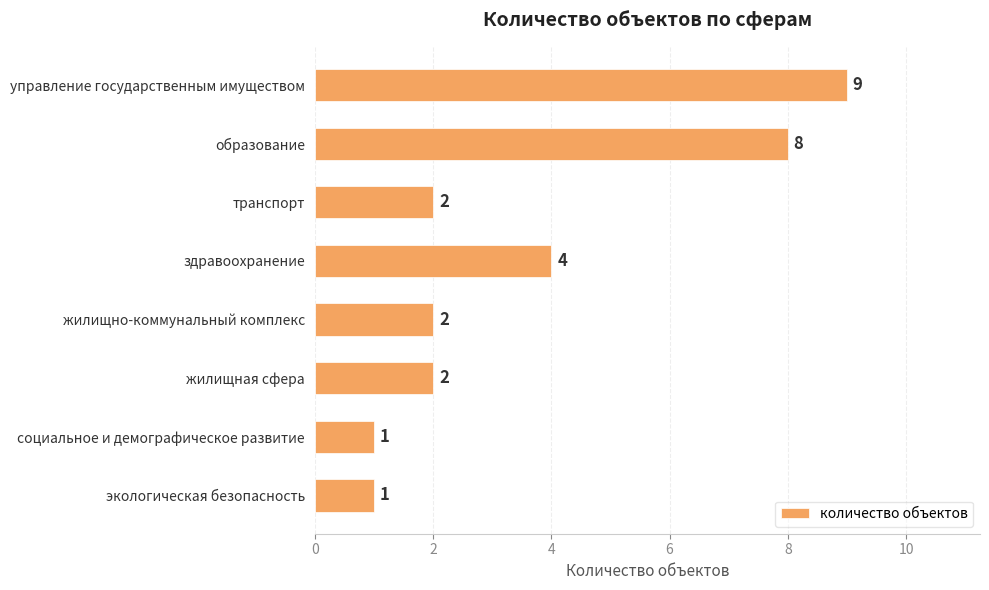

Reading top to bottom, transcribe all the data shown in this chart.

управление государственным имуществом=9	образование=8	транспорт=2	здравоохранение=4	жилищно-коммунальный комплекс=2	жилищная сфера=2	социальное и демографическое развитие=1	экологическая безопасность=1